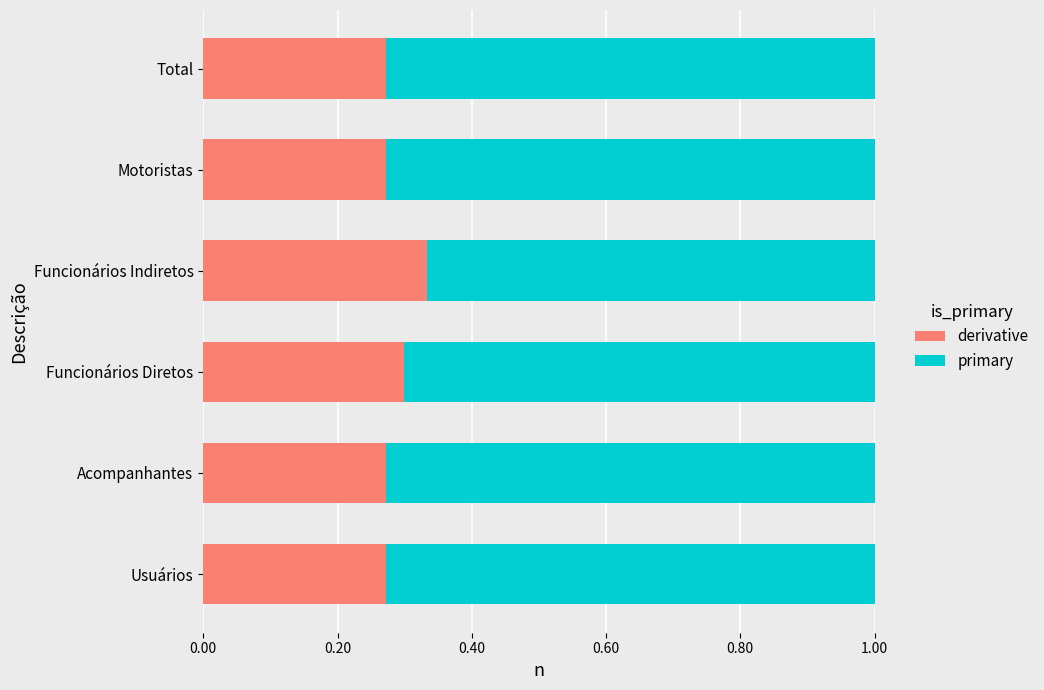

The value of derivative at Total is 0.3. True or false?

True